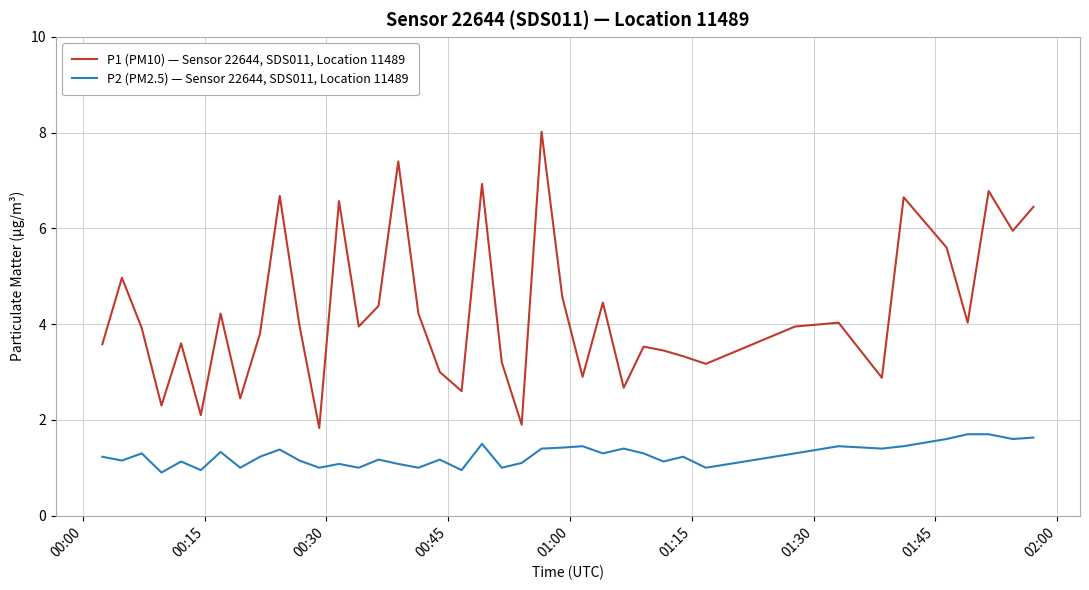

List the series in order of their peak value, highest first.

P1 (PM10) — Sensor 22644, SDS011, Location 11489, P2 (PM2.5) — Sensor 22644, SDS011, Location 11489